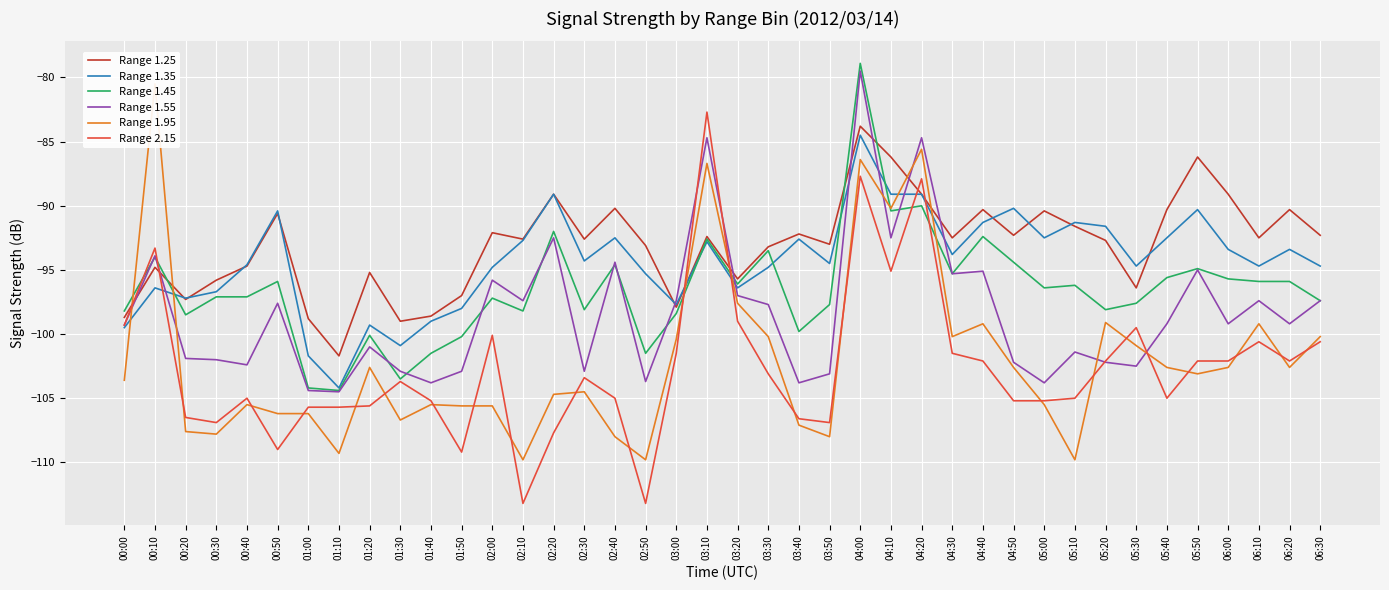

What is the label of the 32nd point from the left?

05:10